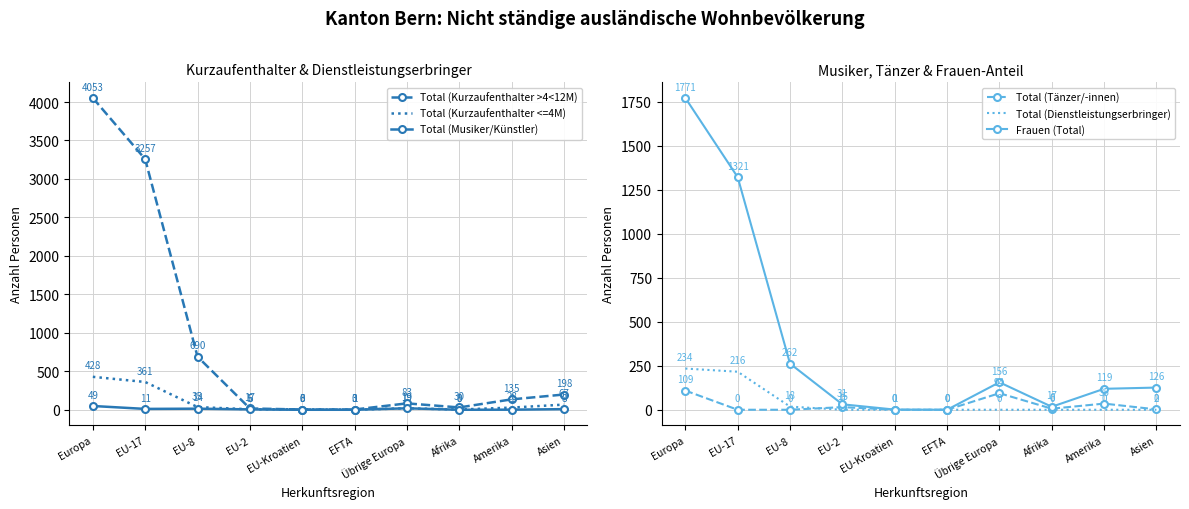

What is the difference between the Total (Tänzer/-innen) values at Übrige Europa and EU-8?

94